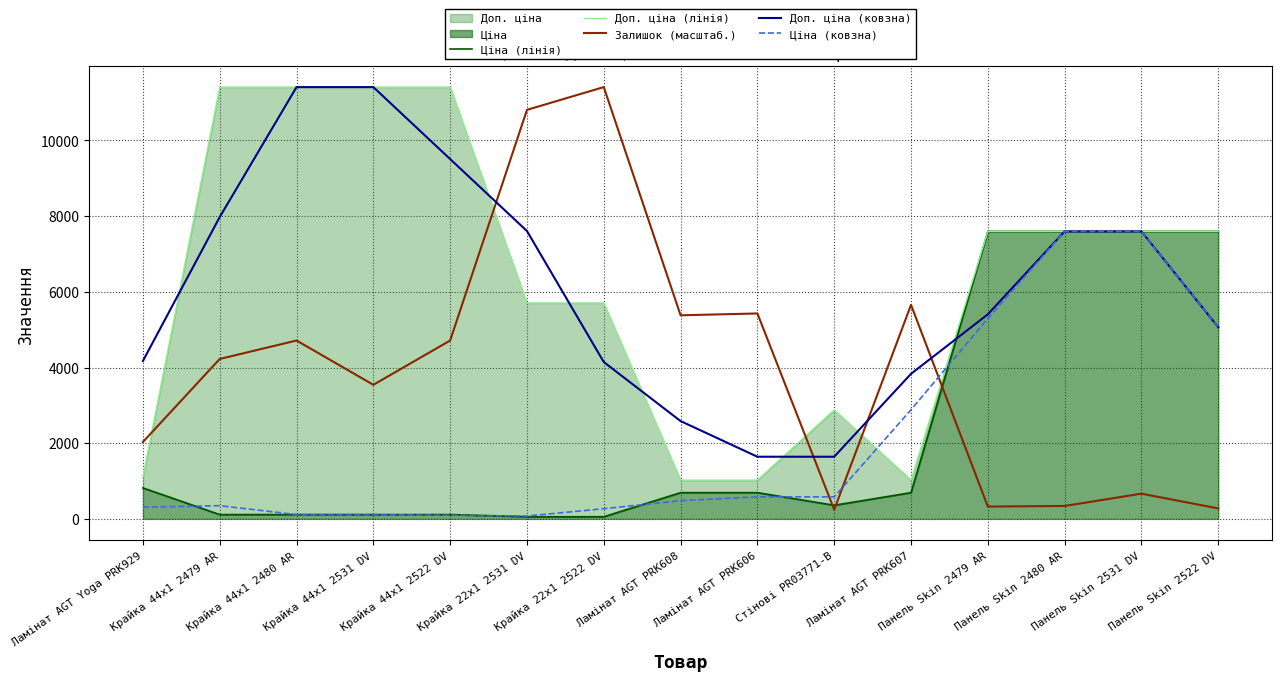

What is the greatest value displayed?

11410.0